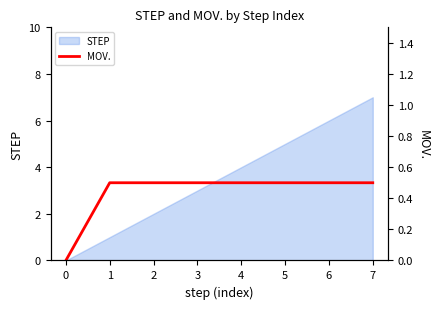

Rank the categories by STEP value from highest to lowest.

7, 6, 5, 4, 3, 2, 1, 0